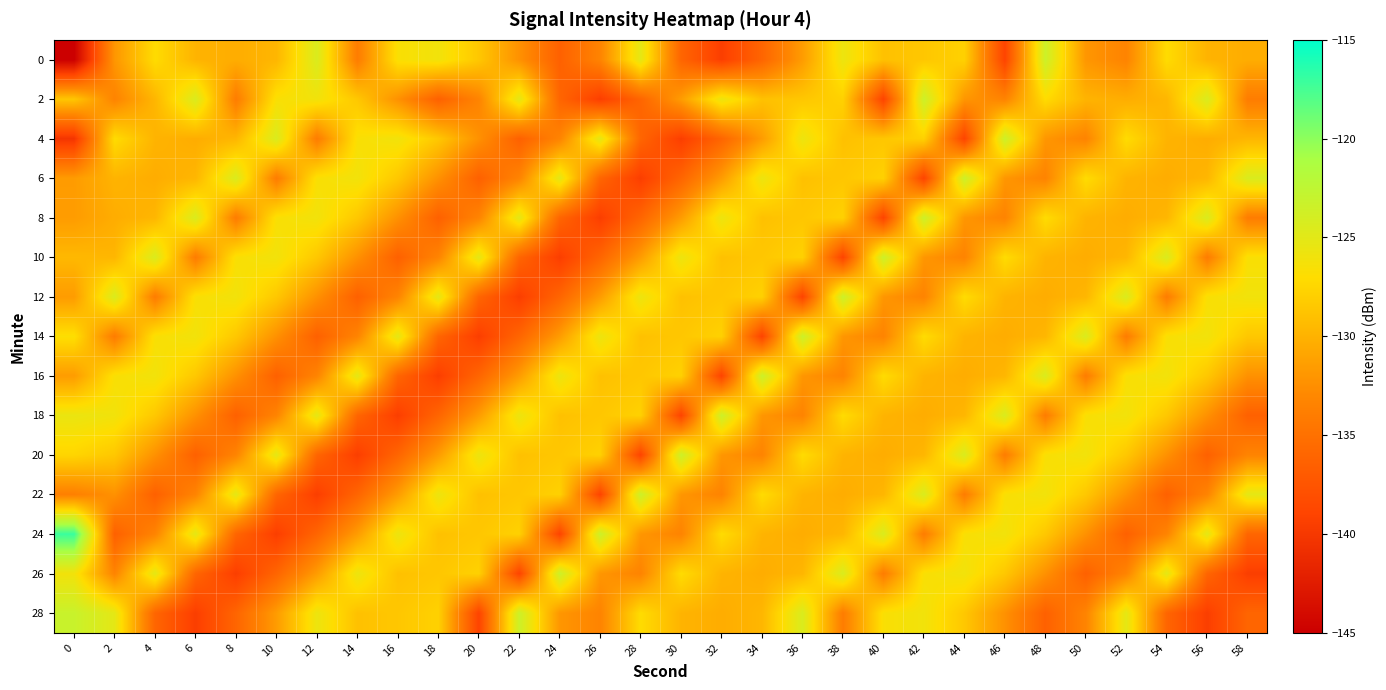

At which category is the sum across all series the highest?

42